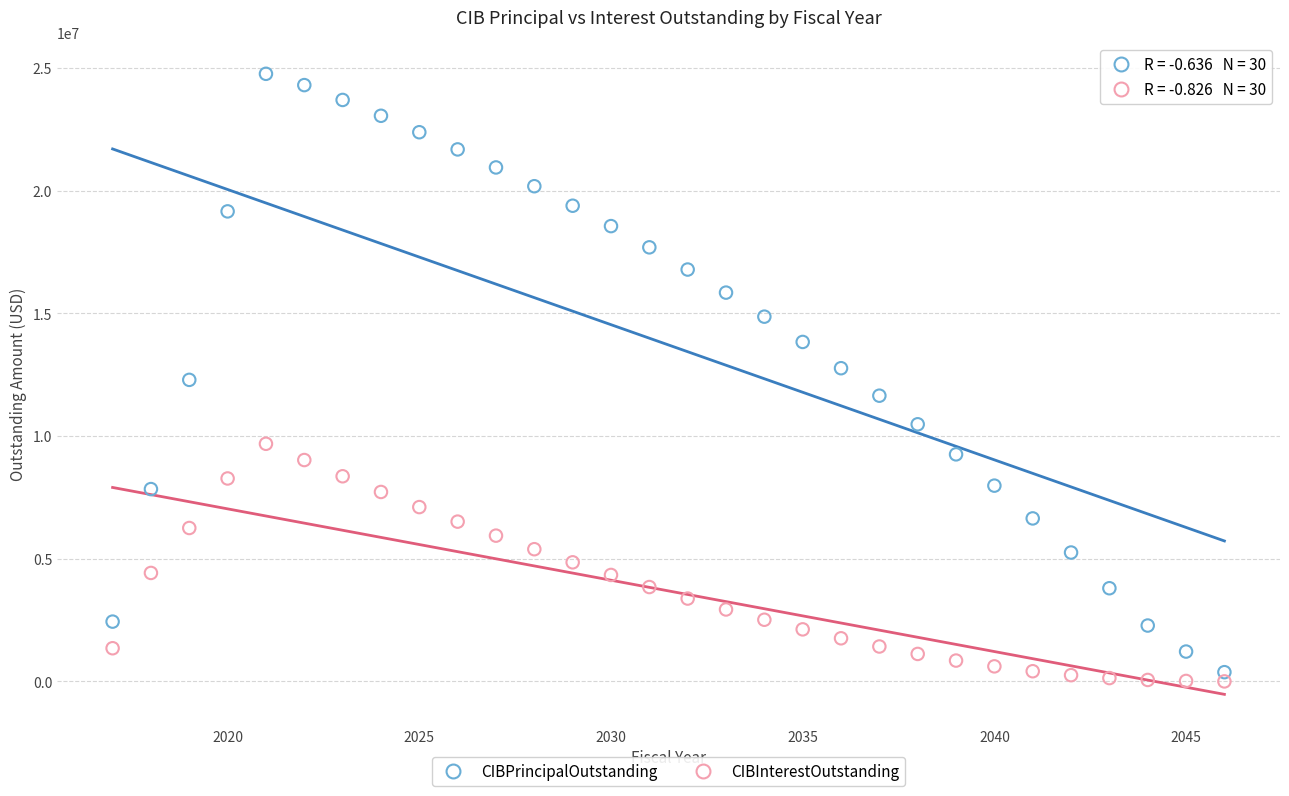

Which series has the widest spread of Y values?

CIBPrincipalOutstanding